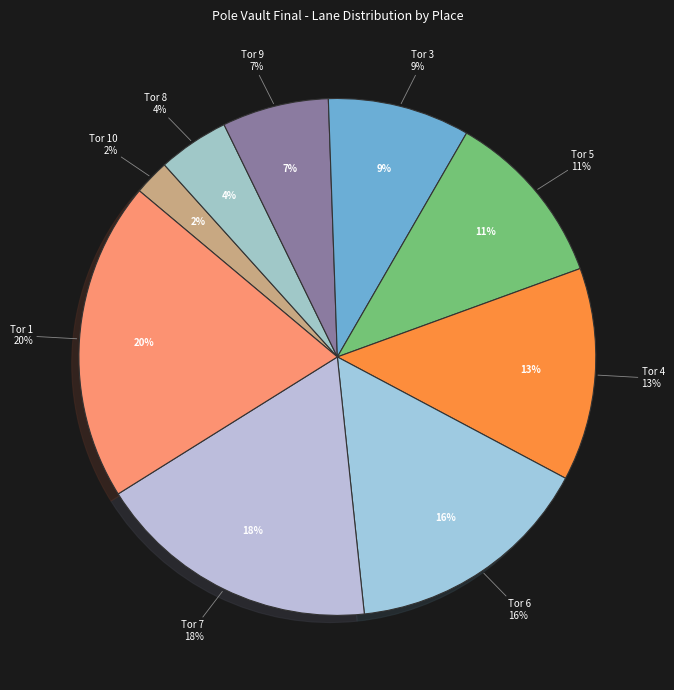

Which has a higher value, Tor 5 or Tor 1?

Tor 1